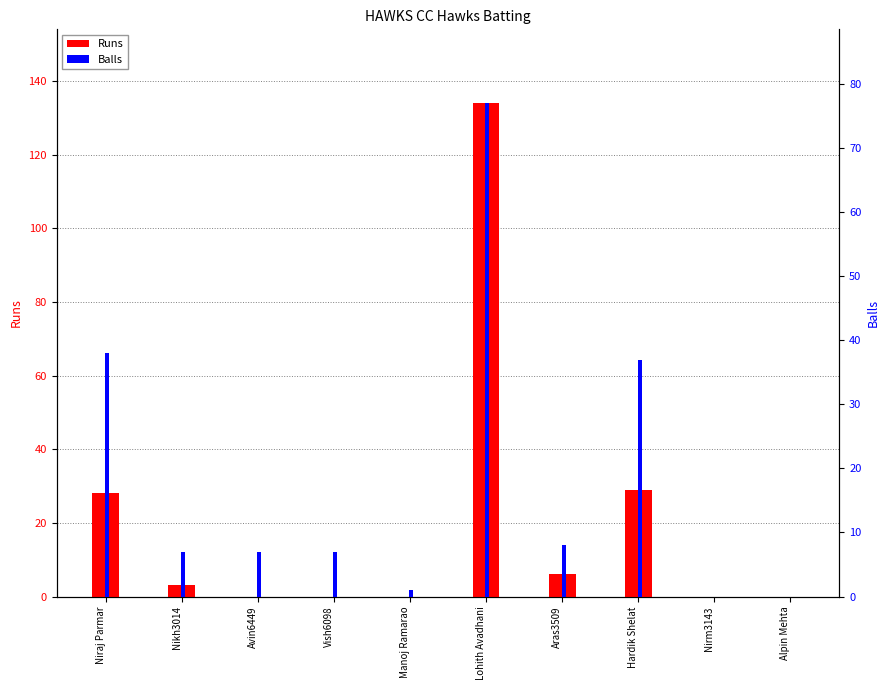

The value of Runs at Aras3509 is 11. True or false?

False